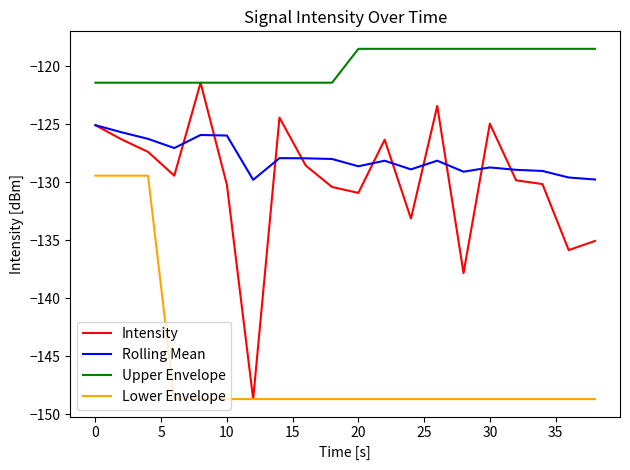

Does the chart have visible grid lines?

No